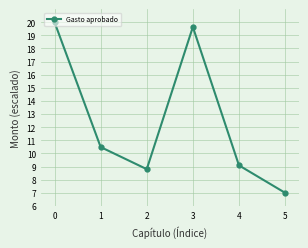

How many lines are shown in the chart?

1